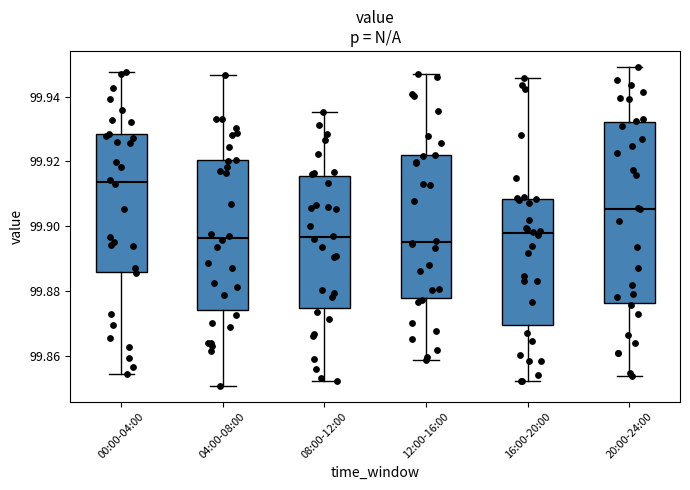

Reading left to right, read every box against the y-axis: the position of its median line, the range the box covers, and the ends of its whiskers. The values are not printed on the chart, so give them approximately, as read against the axis.

00:00-04:00: median 99.914, box 99.886 to 99.928, whiskers 99.854 to 99.948
04:00-08:00: median 99.896, box 99.874 to 99.920, whiskers 99.850 to 99.946
08:00-12:00: median 99.896, box 99.874 to 99.916, whiskers 99.852 to 99.936
12:00-16:00: median 99.896, box 99.878 to 99.922, whiskers 99.858 to 99.946
16:00-20:00: median 99.898, box 99.870 to 99.908, whiskers 99.852 to 99.946
20:00-24:00: median 99.906, box 99.876 to 99.932, whiskers 99.854 to 99.950